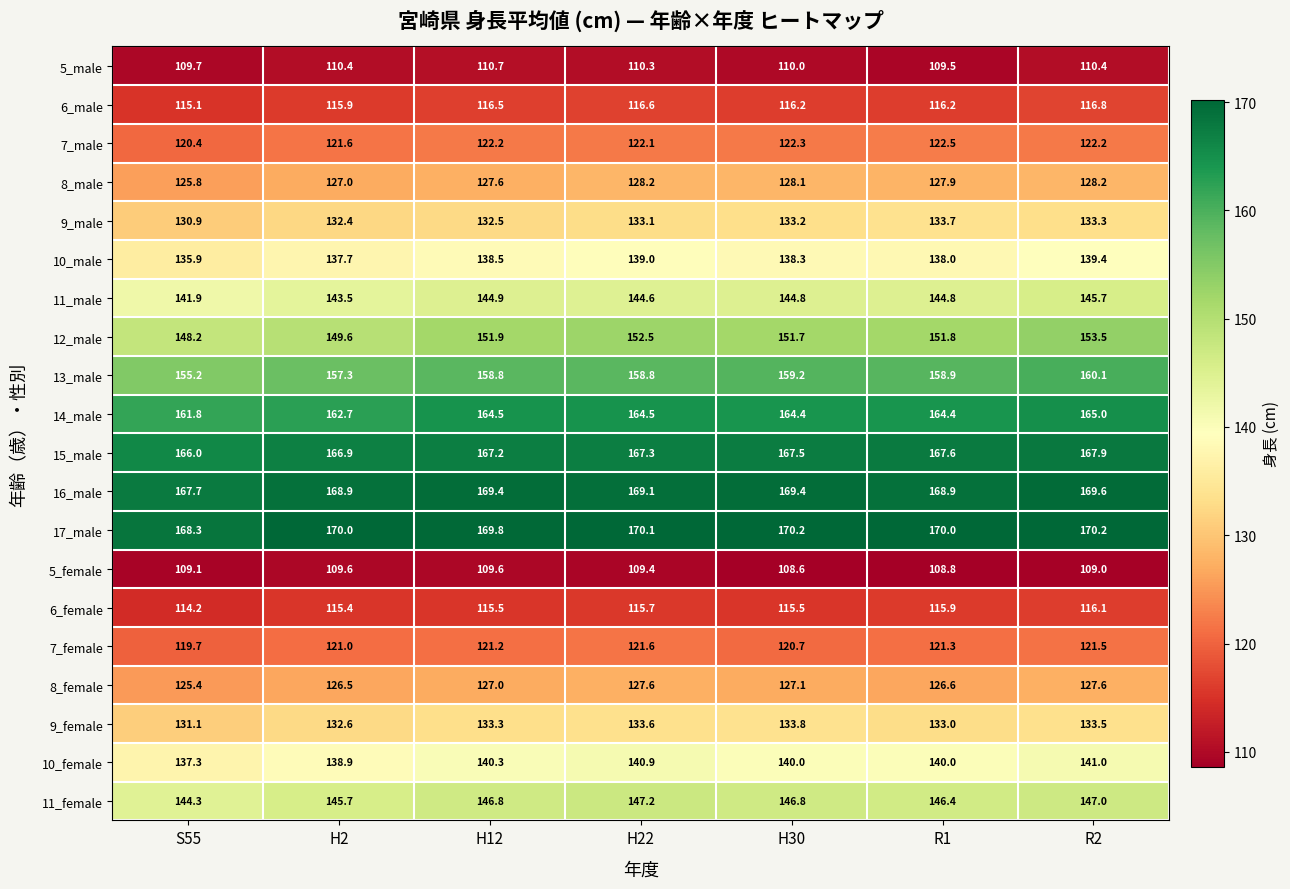

Is it true that 8_male equals 128.2 at H22?

True